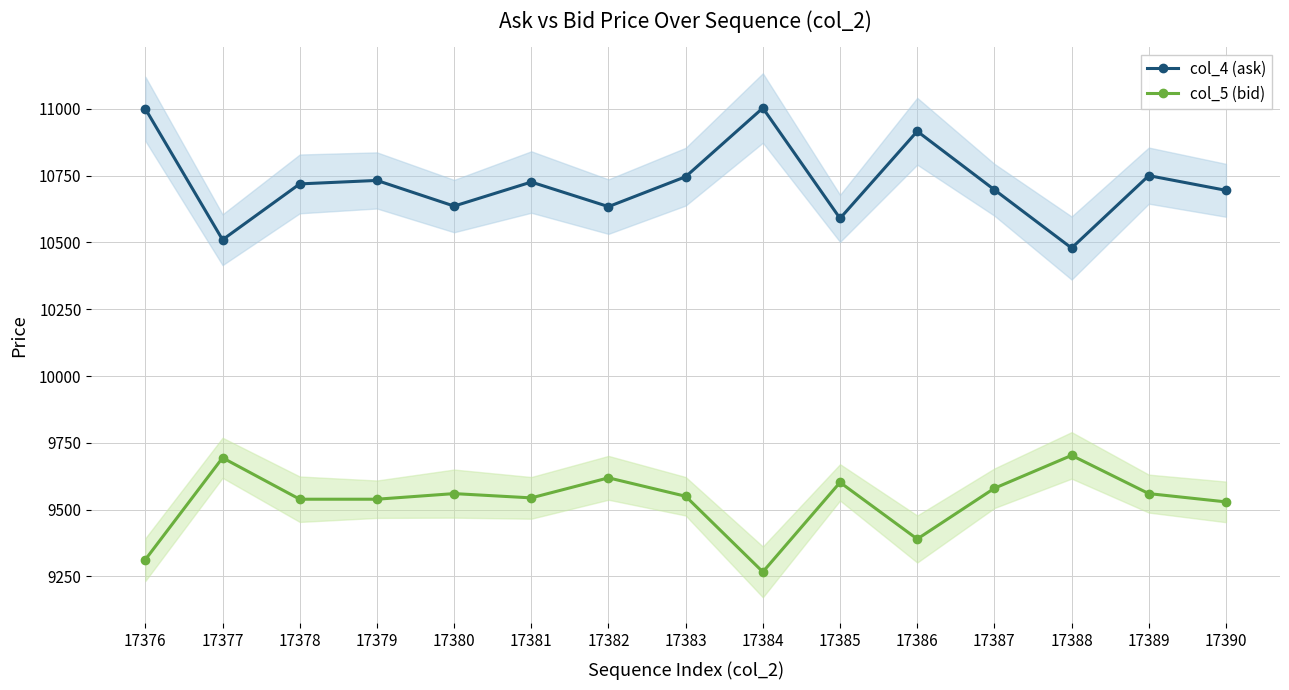

True or false: col_5 (bid) and col_4 (ask) cross at least once.

False